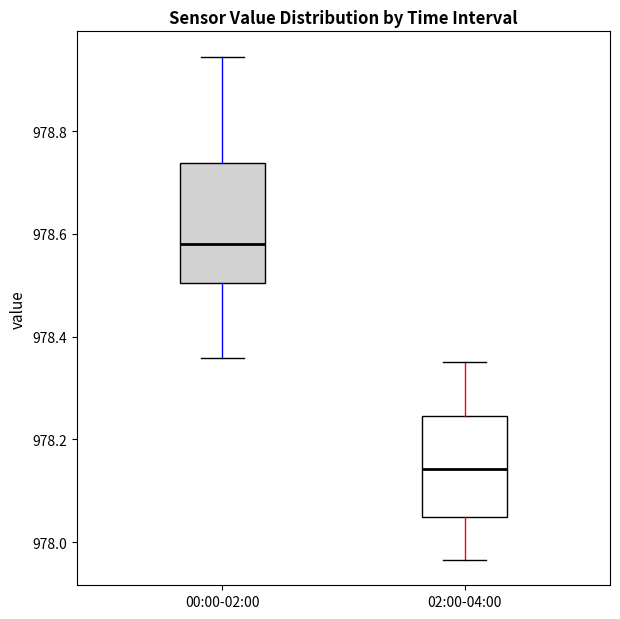

Reading left to right, transcribe this box plot: for each box, give where its median line is, the range the box spans, and where its two whiskers end, as read against the y-axis. The values are not printed on the chart, so give them approximately, as read against the axis.

00:00-02:00: median 978.58, box 978.50 to 978.74, whiskers 978.36 to 978.94
02:00-04:00: median 978.14, box 978.04 to 978.24, whiskers 977.96 to 978.36